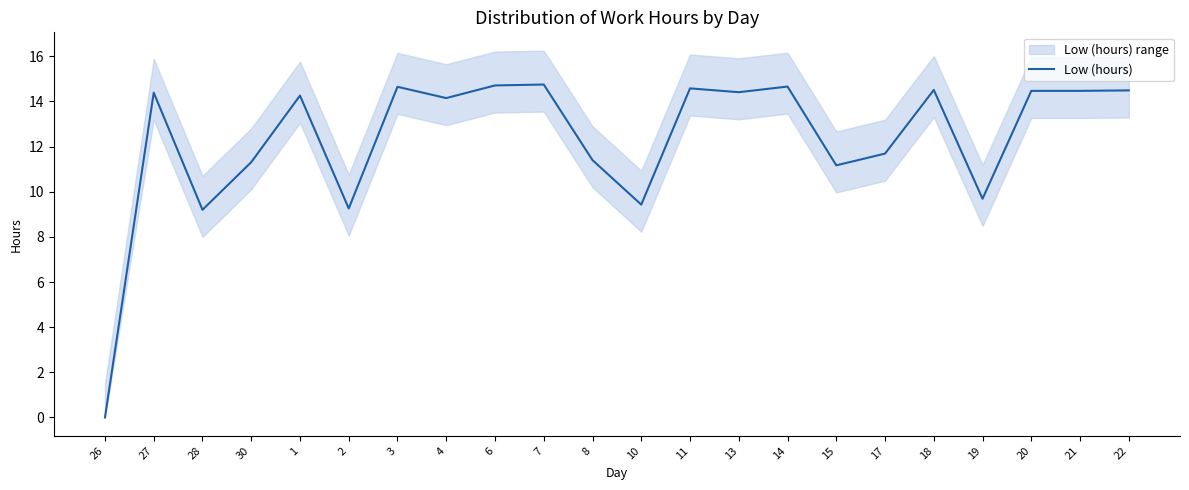

How many data points does each series have?

22